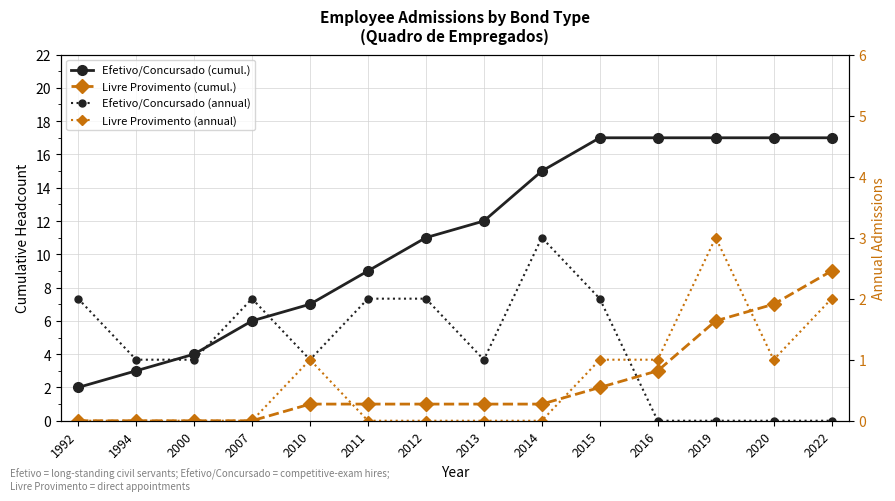

What are all the series names shown in the legend?

Efetivo/Concursado (cumul.), Livre Provimento (cumul.), Efetivo/Concursado (annual), Livre Provimento (annual)